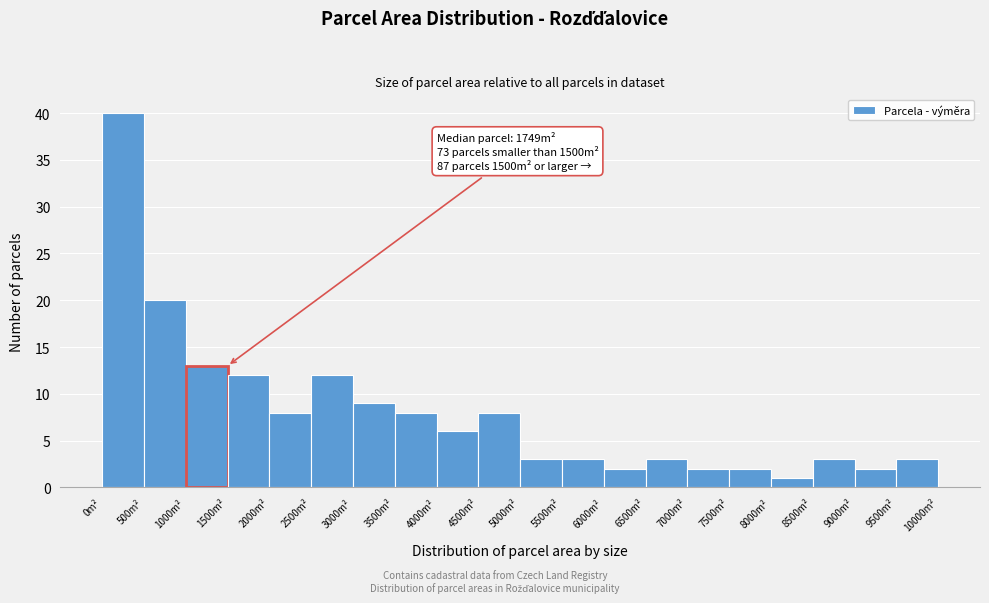

Which range on the x-axis has the tallest bar?

0 to 500